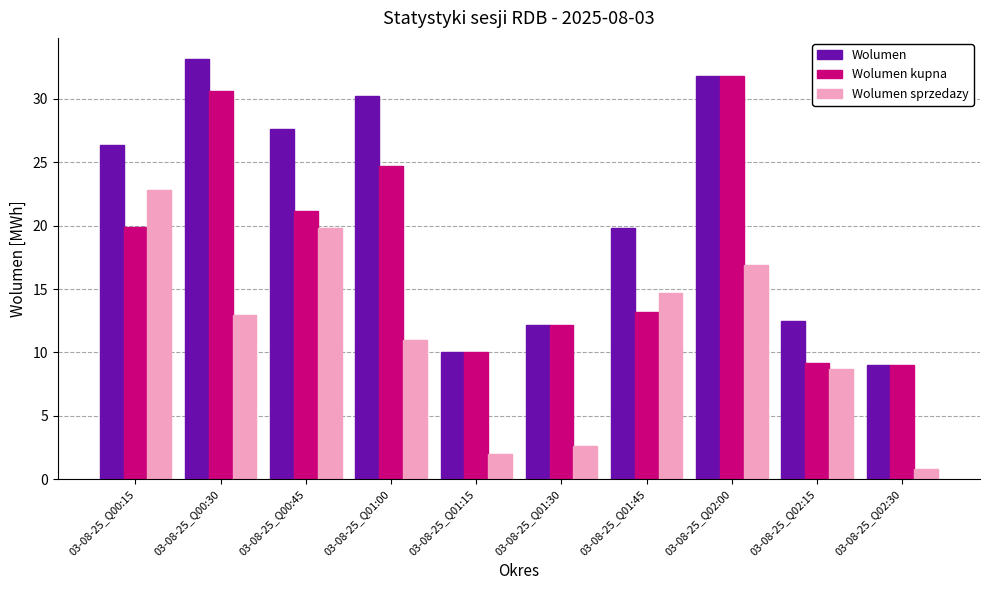

Is it true that Wolumen sprzedazy equals 16.4 at 03-08-25_Q01:00?

False